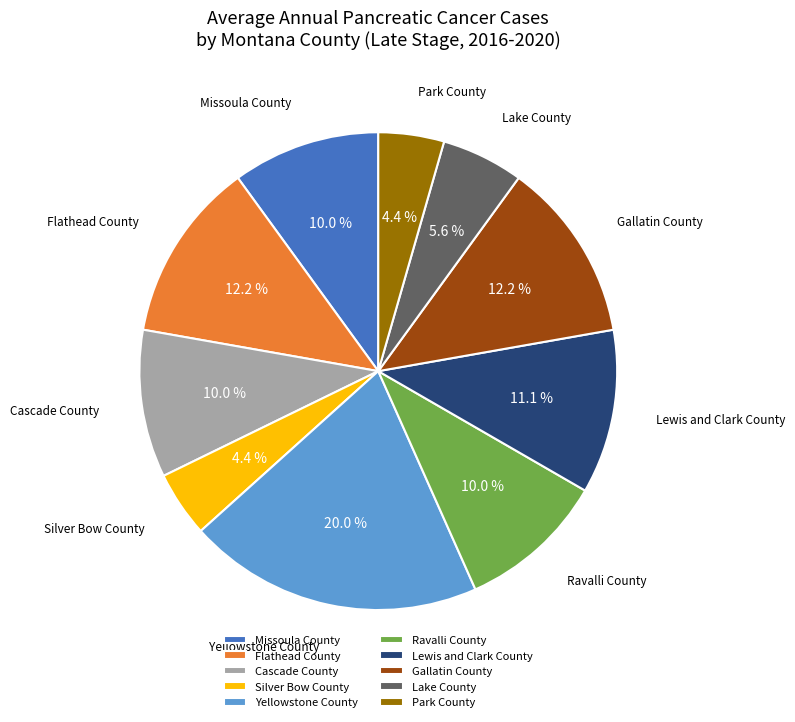

Combined, what portion of the pie is Gallatin County and Cascade County?

22.2%